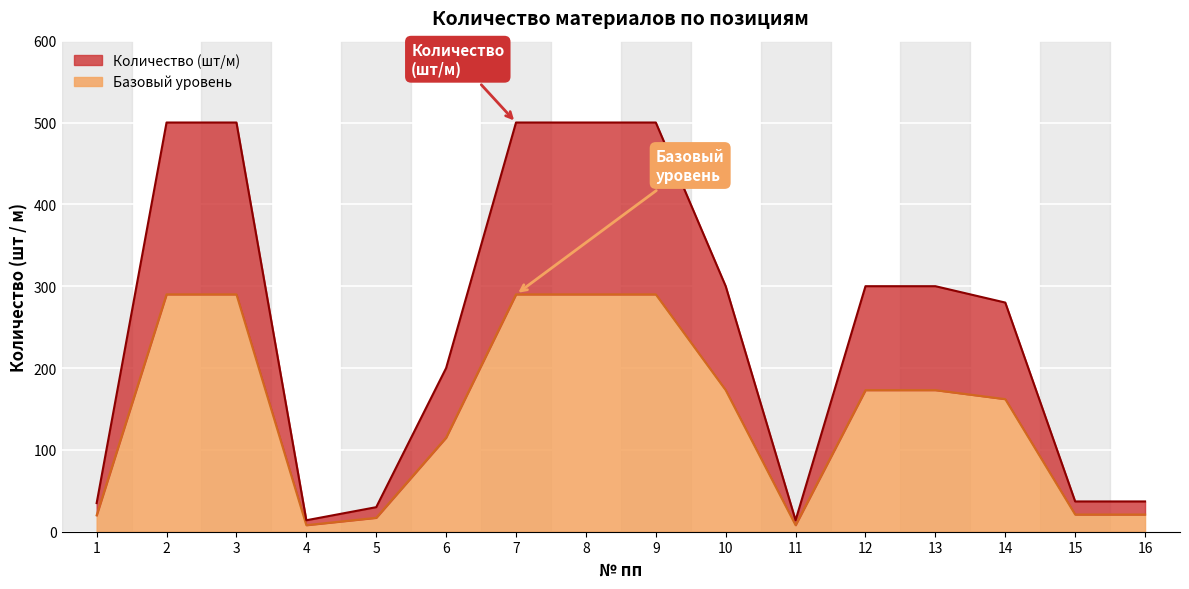

True or false: the data has more than 0 interior local peaks.

False